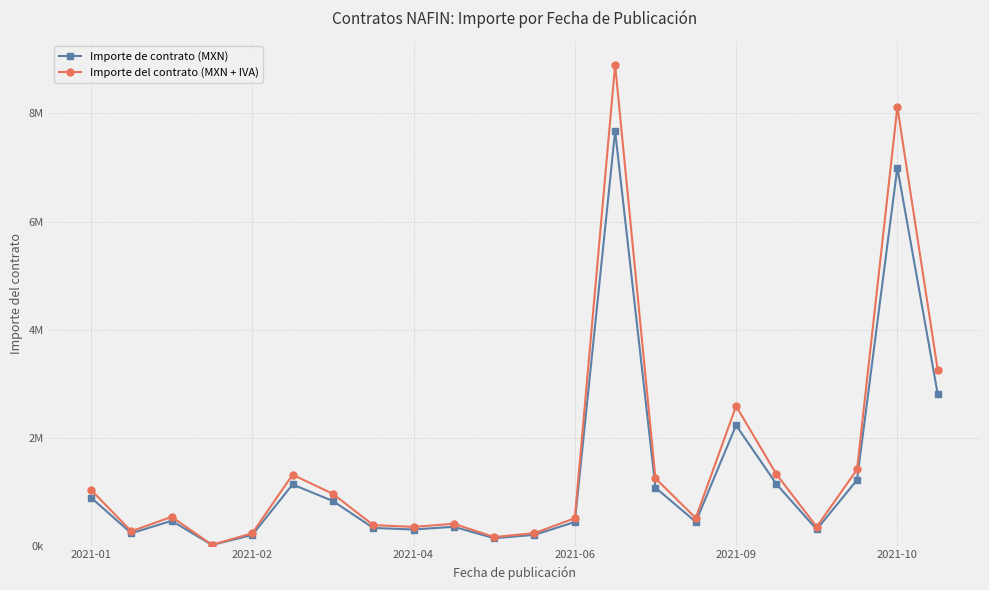

Does the chart have visible grid lines?

Yes